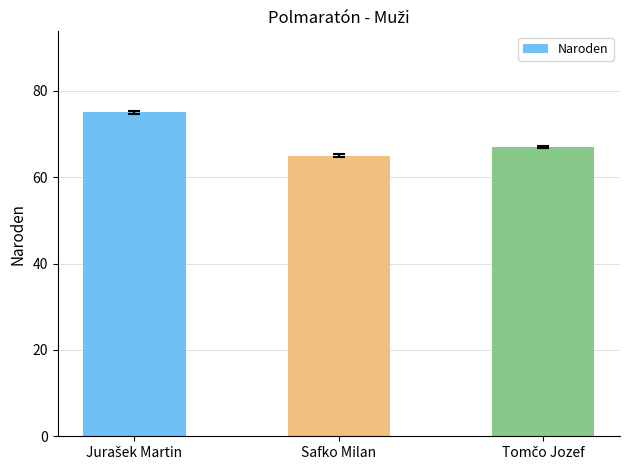

The value at Safko Milan is 65. True or false?

True